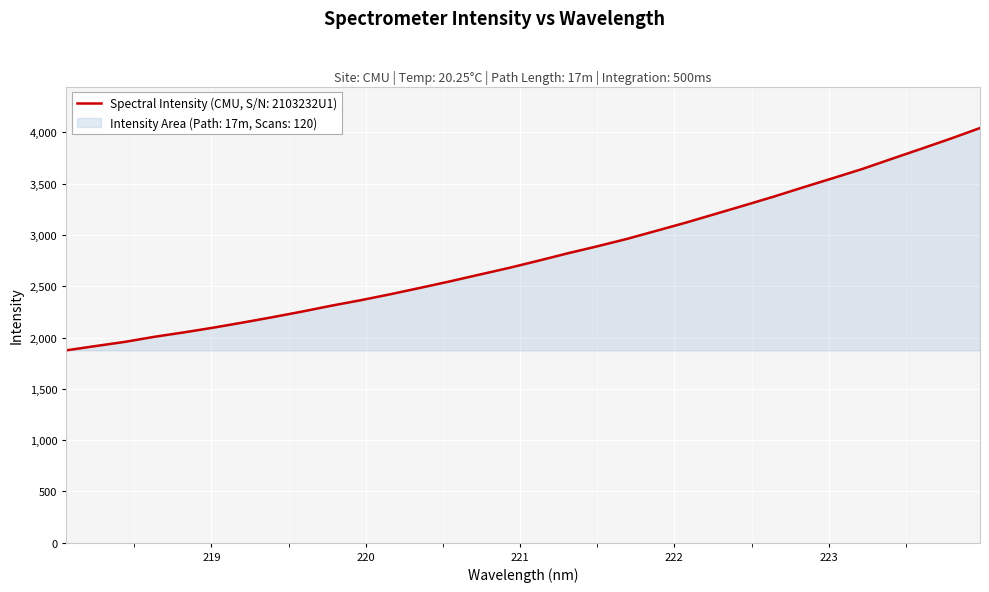

Reading left to right, transcribe all the data shown in this chart.

218.0596=1875.4	218.2508=1917.6	218.442=1958.8	218.6332=2008.2	218.8244=2051.2	219.0156=2097.6	219.2067=2147.4	219.3979=2199.4	219.589=2254.0	219.7801=2311.7	219.9712=2365.4	220.1623=2423.4	220.3533=2485.1	220.5444=2547.7	220.7354=2613.5	220.9264=2678.5	221.1174=2748.9	221.3083=2821.4	221.4993=2889.6	221.6902=2961.3	221.8812=3040.4	222.0721=3119.9	222.263=3204.4	222.4538=3289.0	222.6447=3374.9	222.8355=3465.3	223.0264=3554.0	223.2172=3643.7	223.408=3742.7	223.5987=3840.4	223.7895=3939.4	223.9802=4043.4